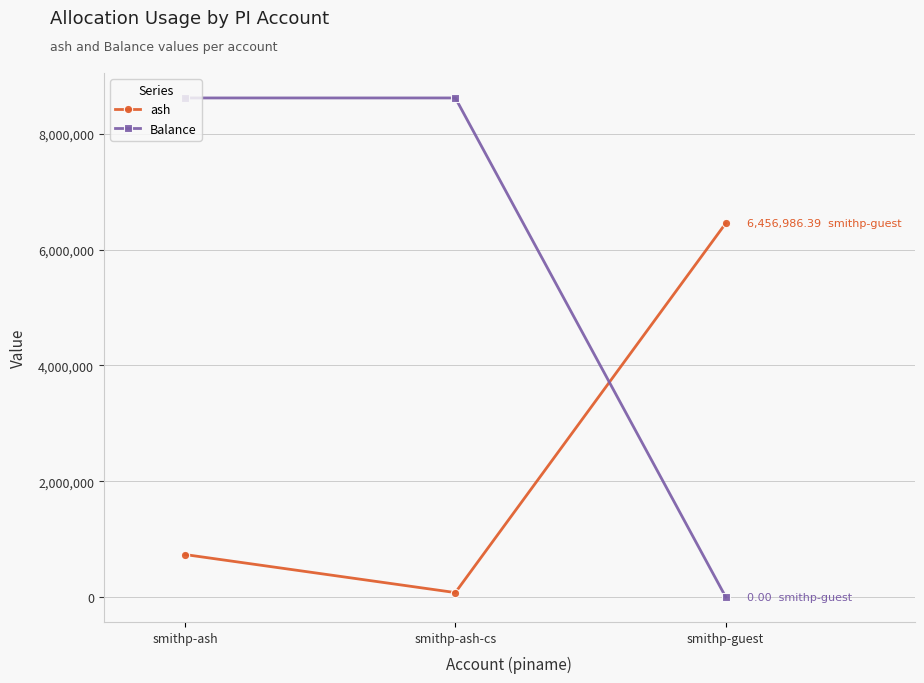

What position from the right is smithp-guest?

1